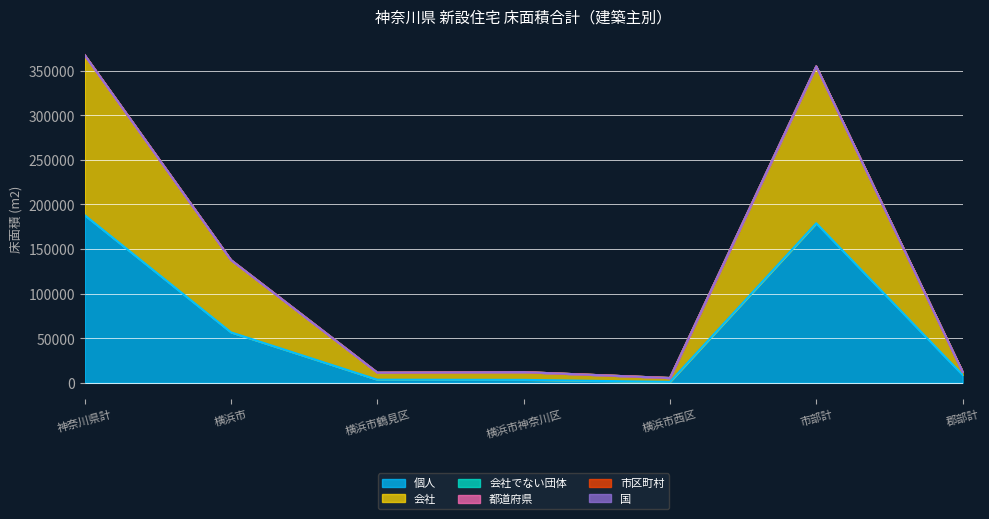

Which series has the largest total across all categories?

会社